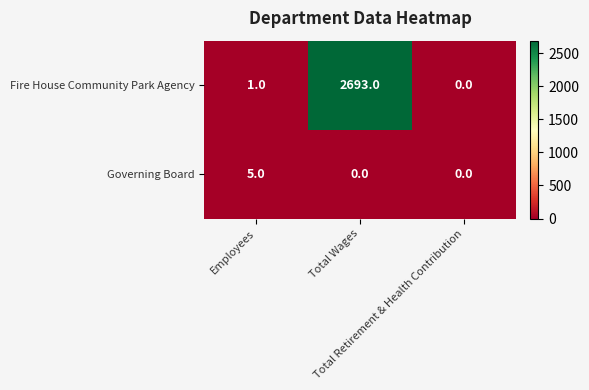

Count the Governing Board values in the range 0 to 5.

3